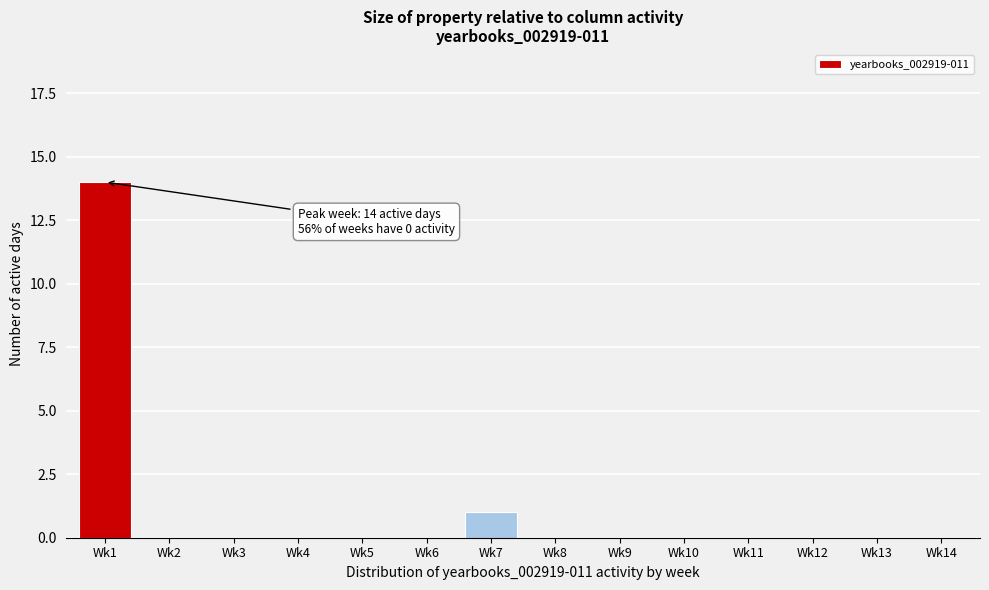

Reading right to left, transcribe all the data shown in this chart.

Wk14=0	Wk13=0	Wk12=0	Wk11=0	Wk10=0	Wk9=0	Wk8=0	Wk7=1	Wk6=0	Wk5=0	Wk4=0	Wk3=0	Wk2=0	Wk1=14